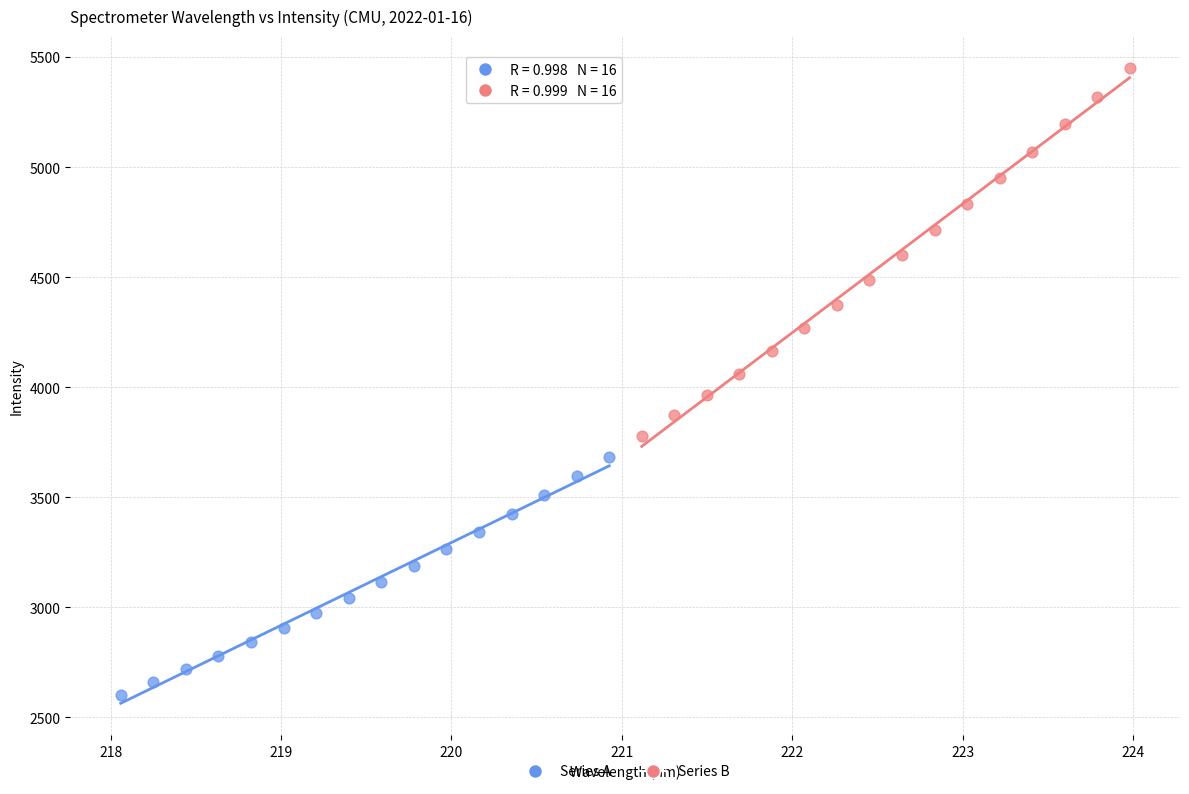

Which series contains the lowest Y value?

Series A